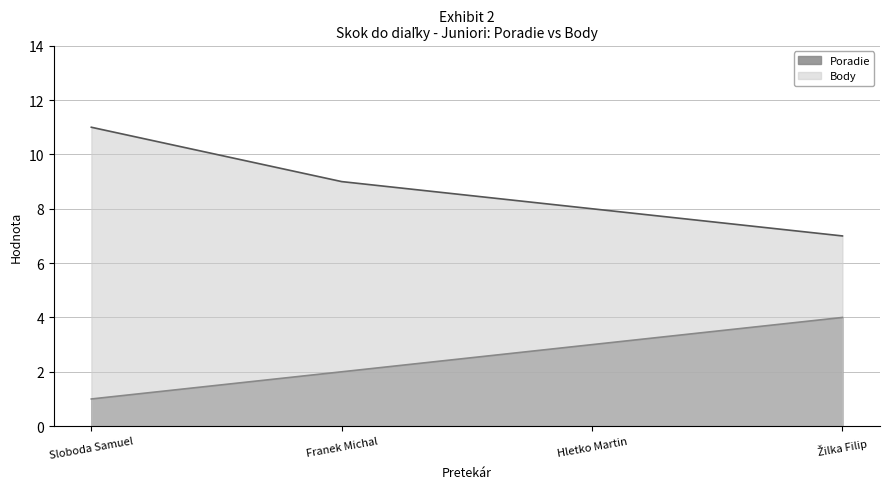

List the series in order of their peak value, highest first.

Body, Poradie